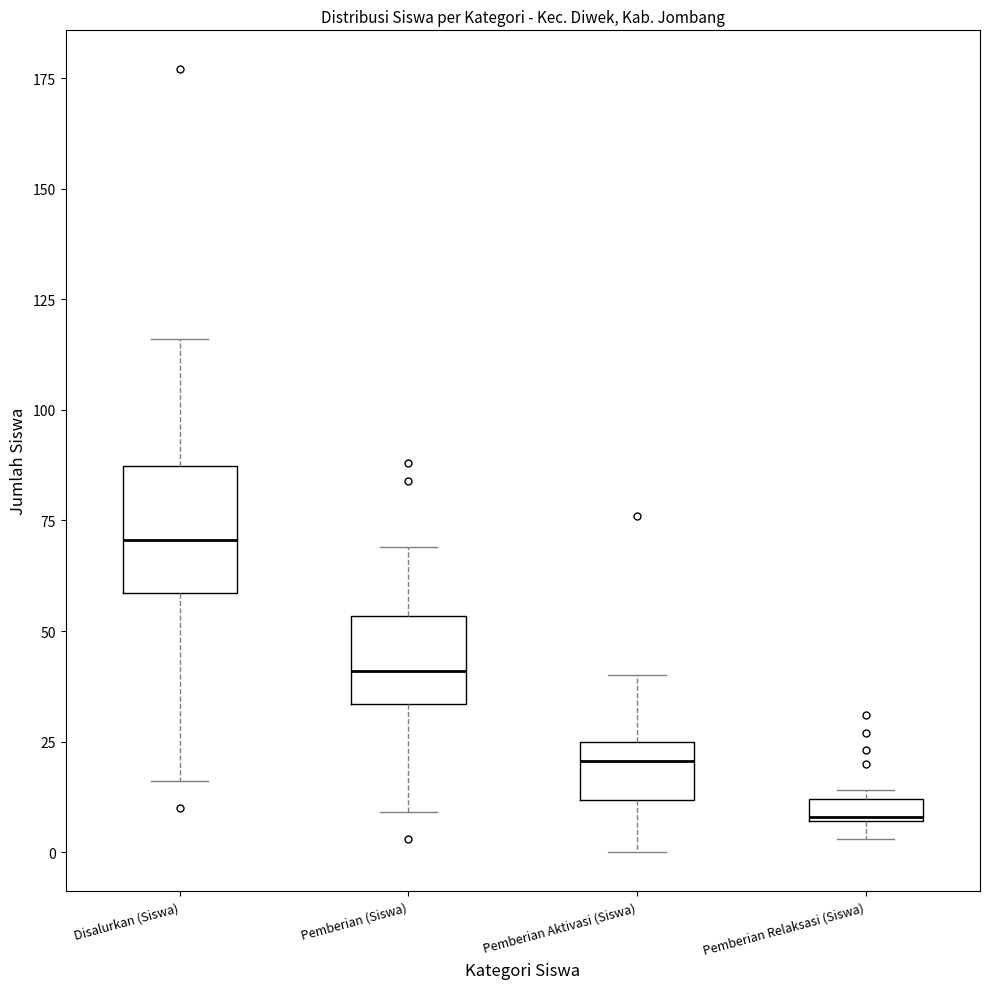

Where is the upper edge of the box for Disalurkan (Siswa) on the y-axis? The values are not printed on the chart, so give them approximately, as read against the axis.

85